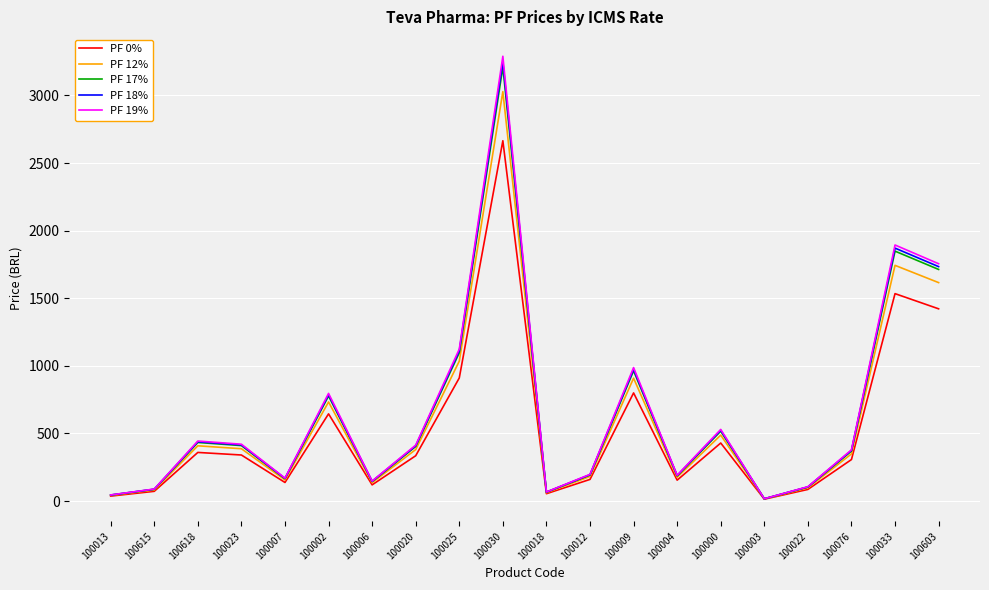

How many values in the PF 19% series exceed 413?

10